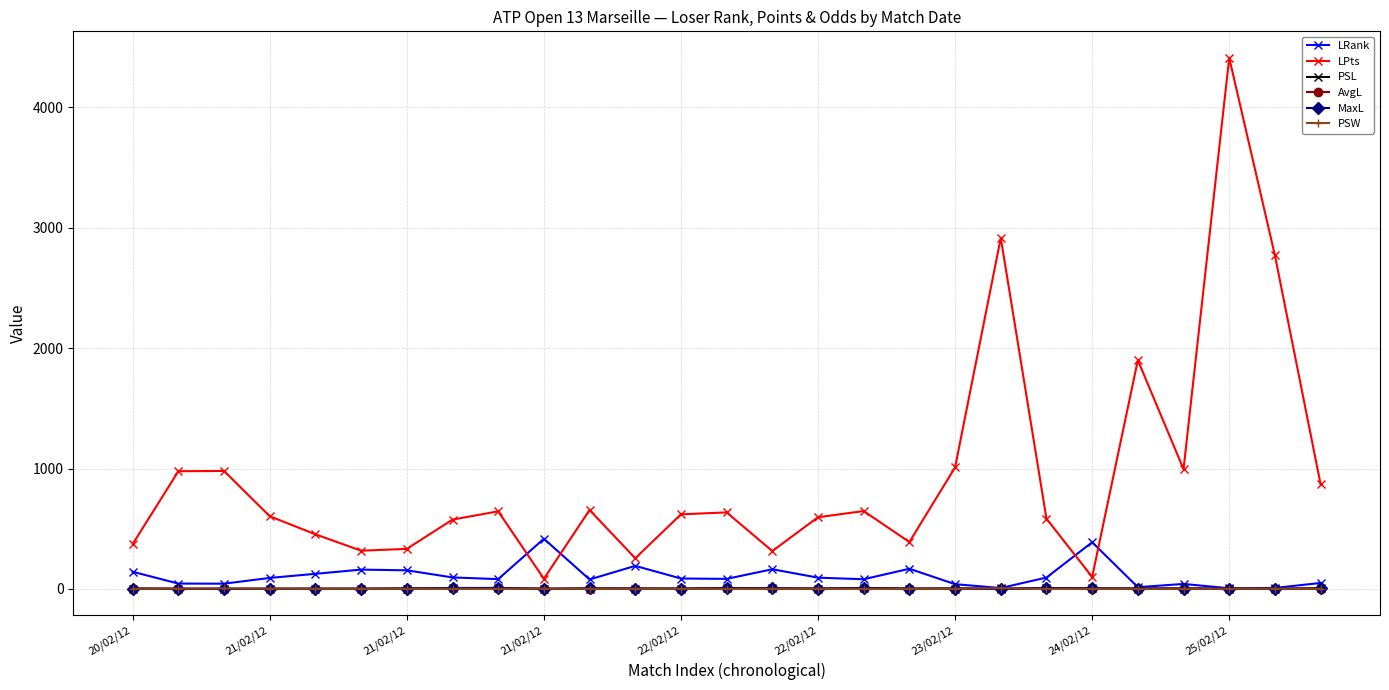

What is the maximum value for LPts?

4410.0